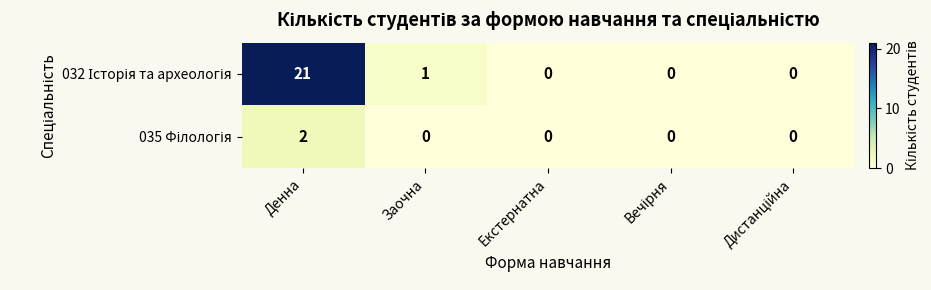

What is the spread (max minus min) of values at Заочна?

1